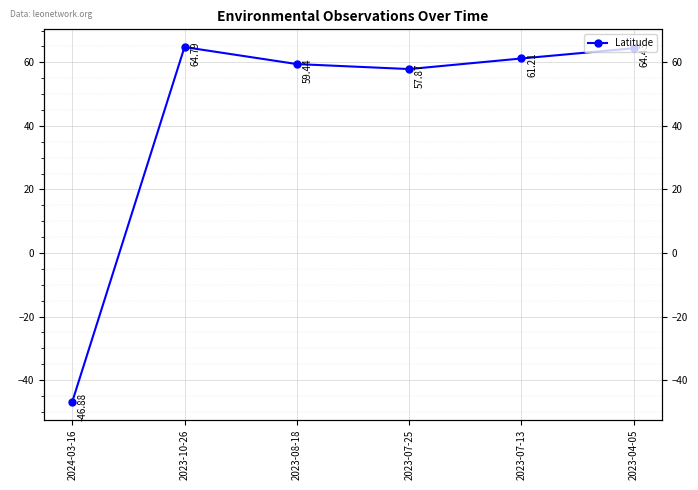

Reading right to left, list all the values displayed in this chart.

2023-04-05=64.4	2023-07-13=61.2	2023-07-25=57.9	2023-08-18=59.4	2023-10-26=64.8	2024-03-16=-46.9